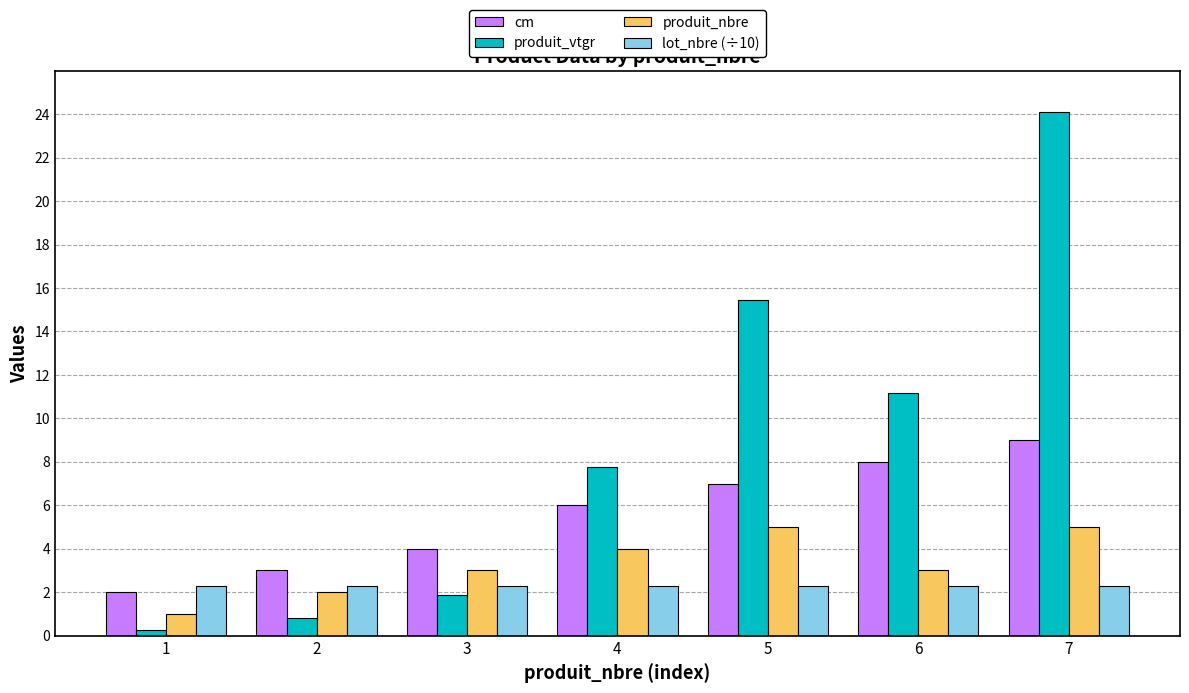

How many bars are there in total?

28